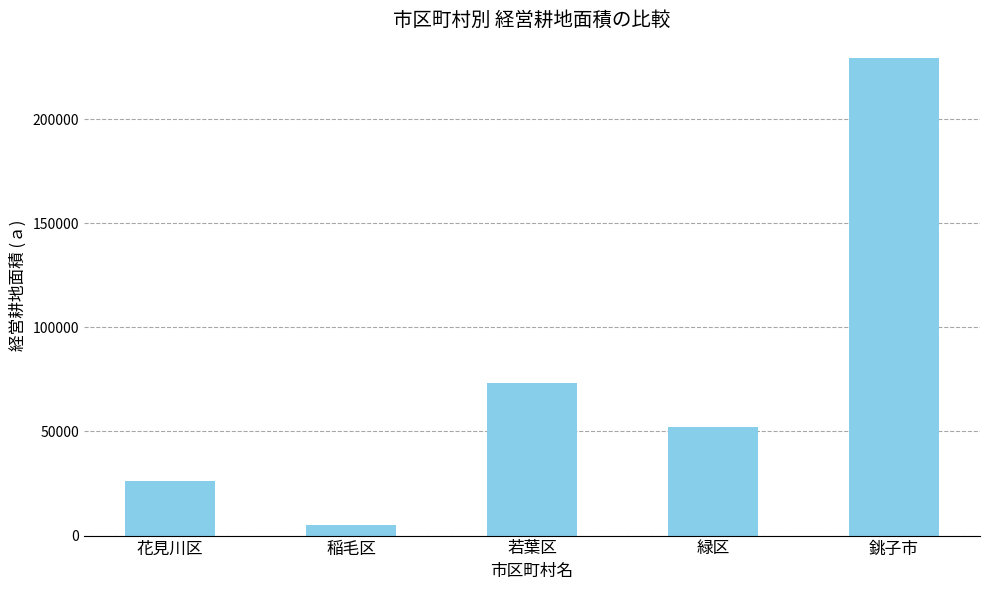

Count the number of data series in this chart.

1